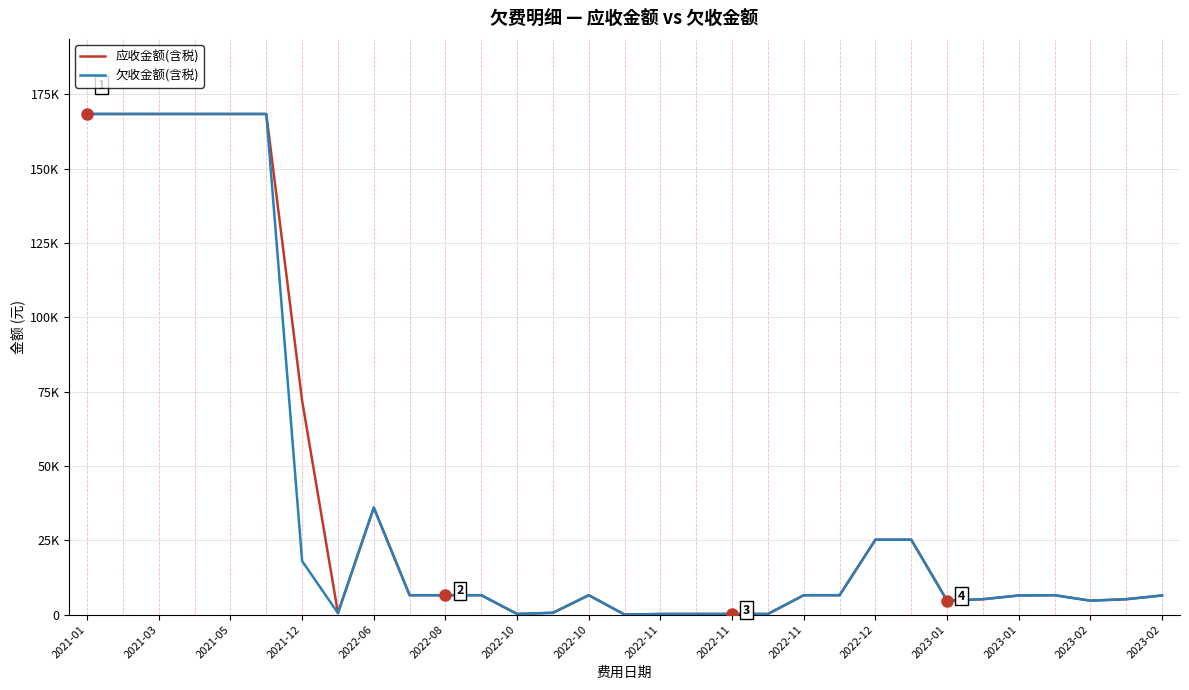

What is the average value of the 应收金额(含税) series?

40299.9